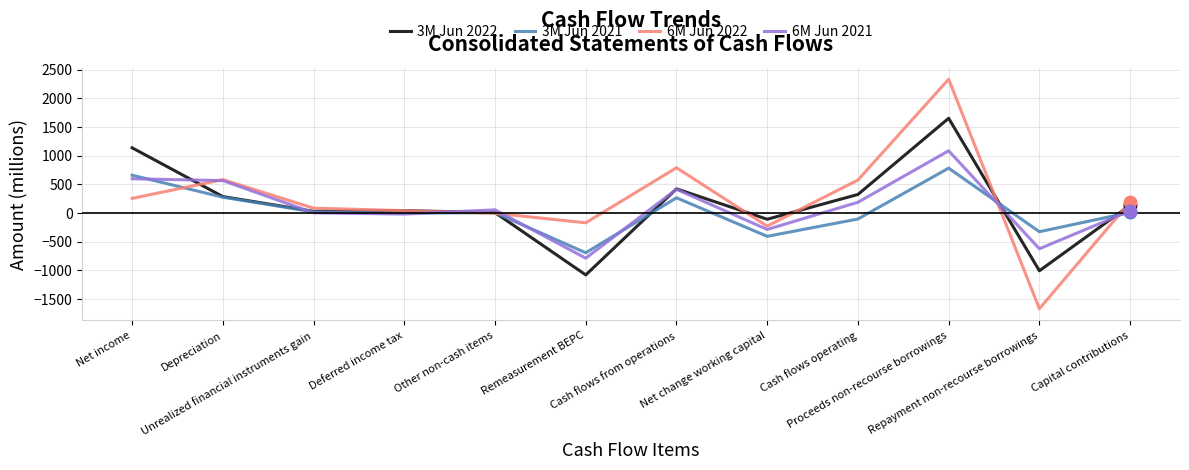

List the series in order of their peak value, highest first.

6M Jun 2022, 3M Jun 2022, 6M Jun 2021, 3M Jun 2021